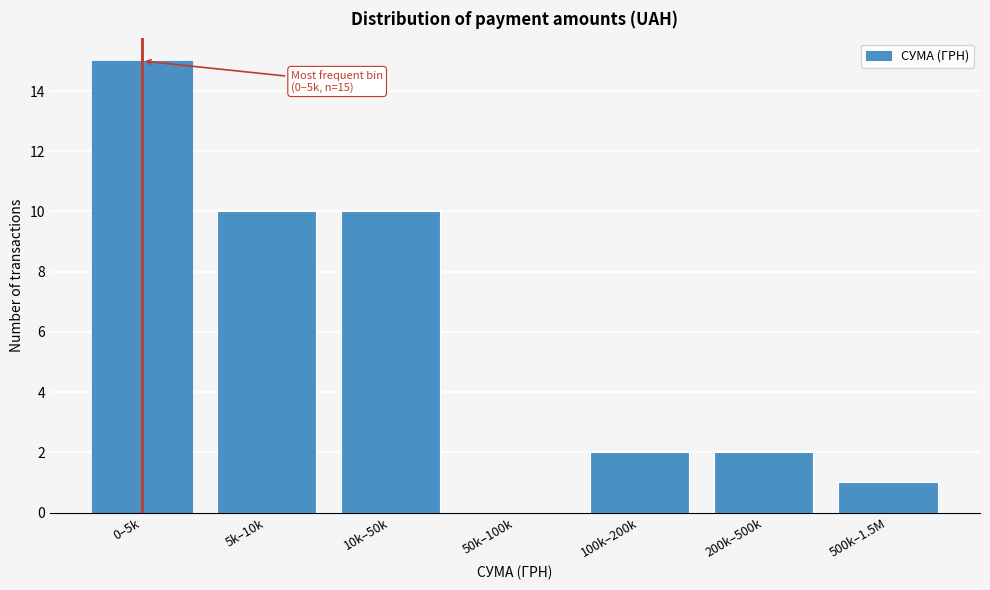

Reading left to right, what are all the values shown in this chart?

0–5k=15	5k–10k=10	10k–50k=10	50k–100k=0	100k–200k=2	200k–500k=2	500k–1.5M=1